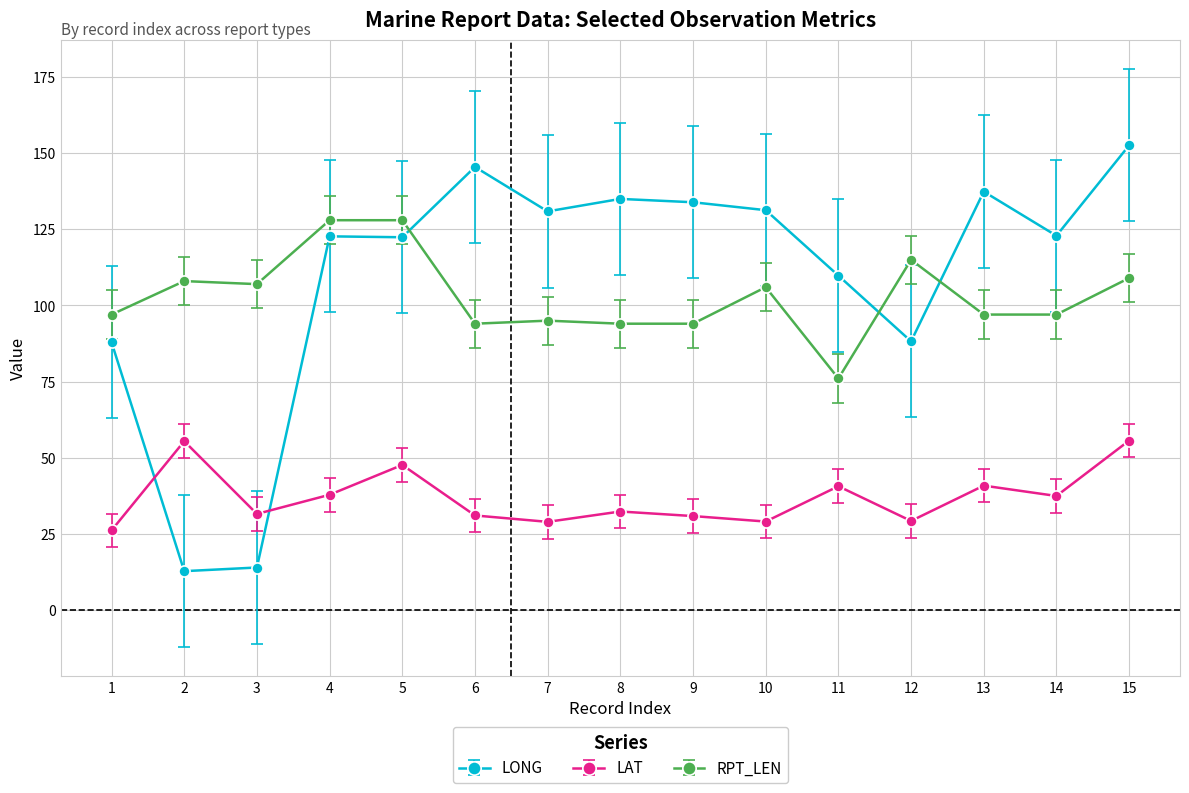

What is the value of the LAT point at the 6th from the left?

31.0